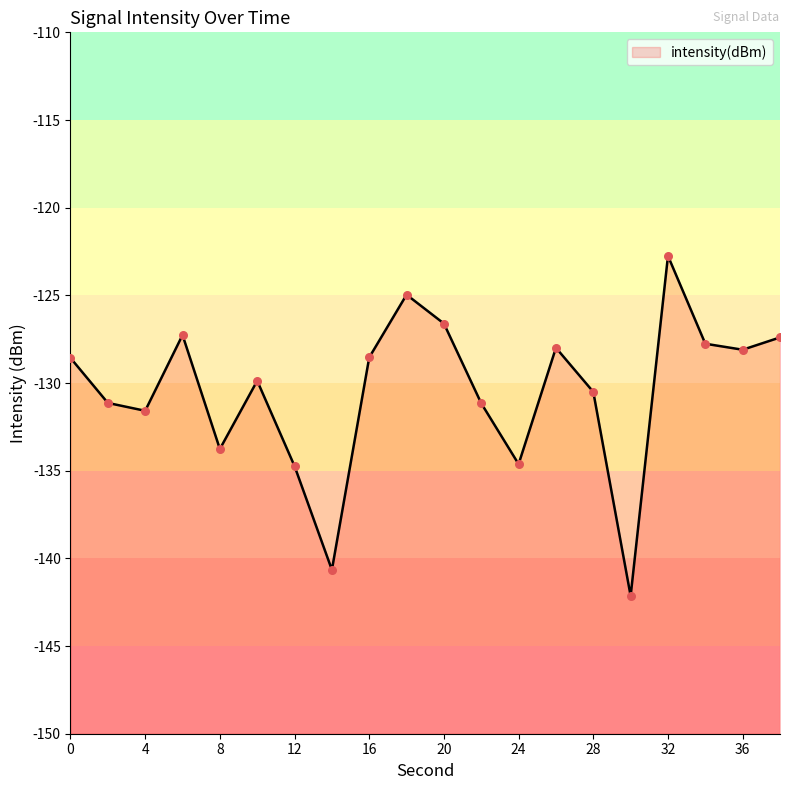

Between 14 and 20, which is larger?

20